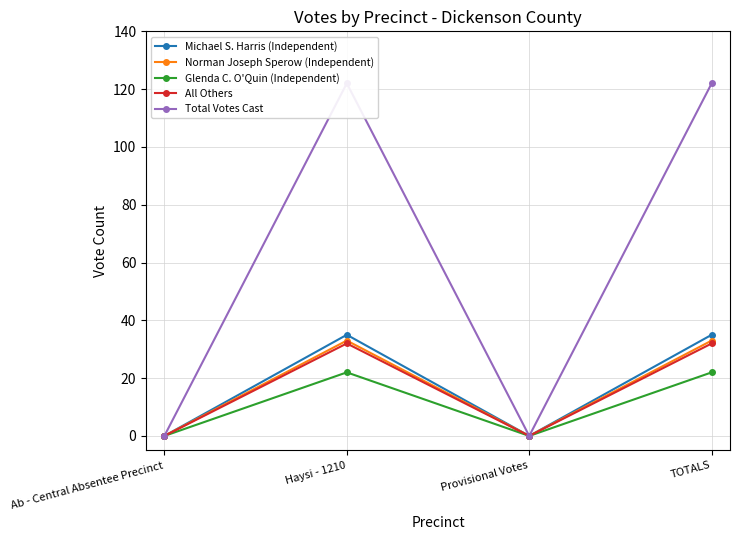

Which category has the lowest value in the Norman Joseph Sperow (Independent) series?

Ab - Central Absentee Precinct